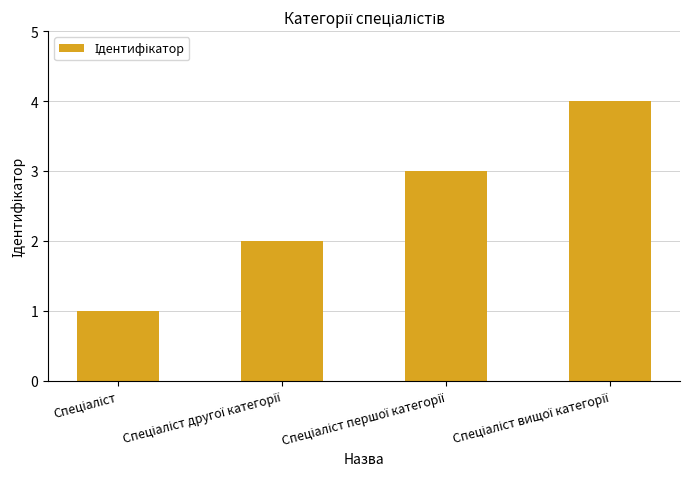

What is the greatest value displayed?

4